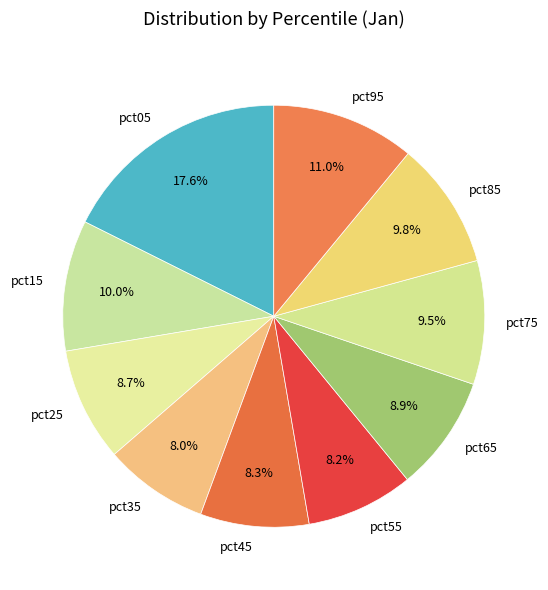

True or false: pct55 accounts for 8% of the total.

True